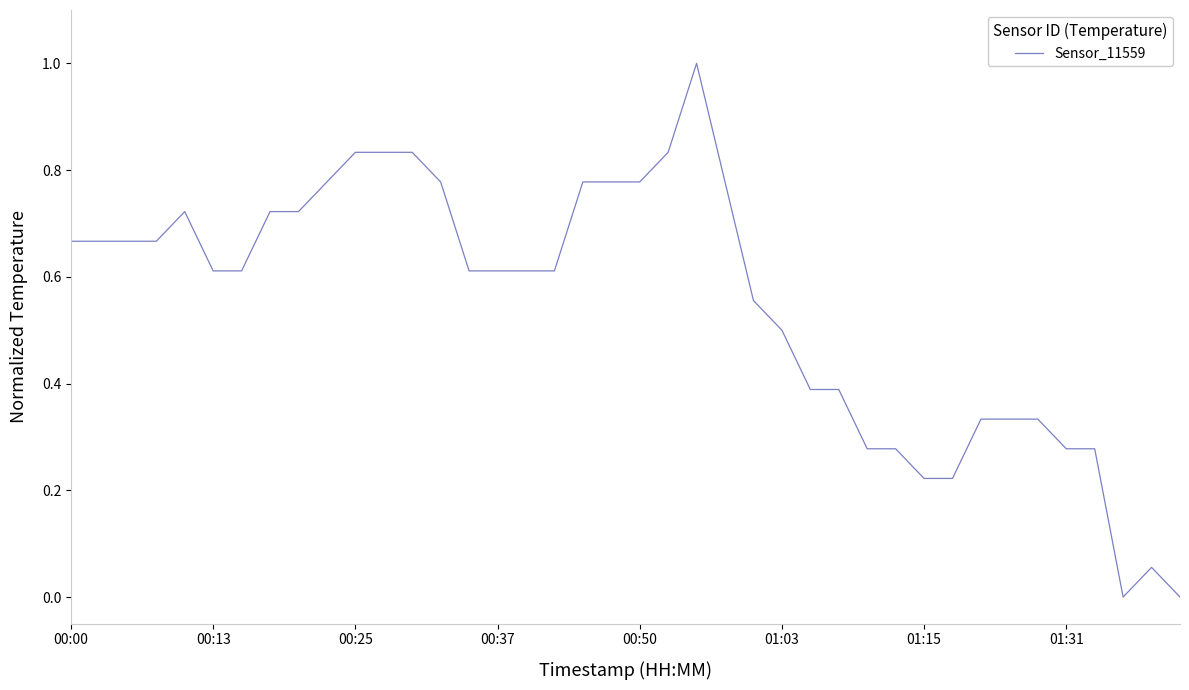

What is the difference between the maximum and minimum values?

1.0